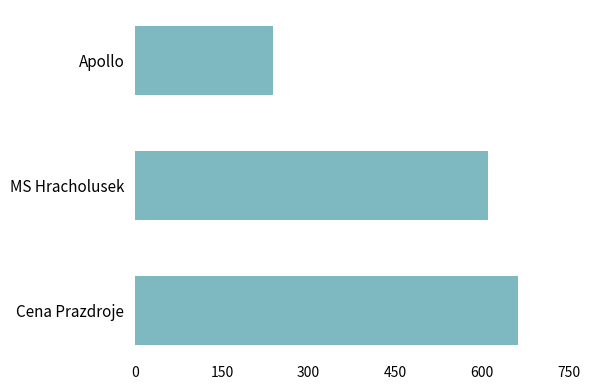

Reading bottom to top, transcribe all the data shown in this chart.

Cena Prazdroje=663	MS Hracholusek=611	Apollo=239